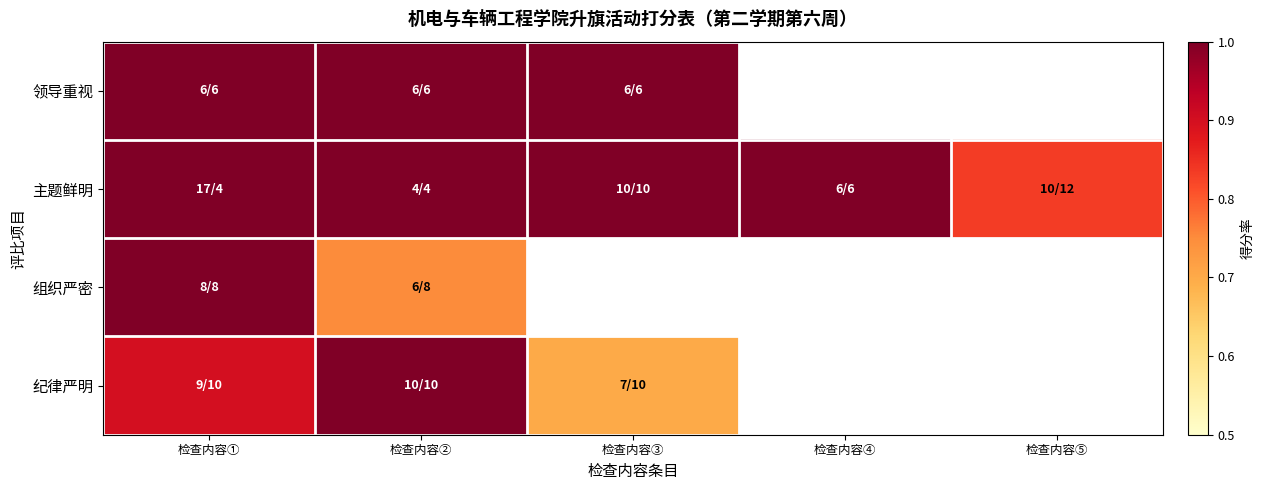

What is the difference between the maximum and minimum values in the 纪律严明 series?

0.3